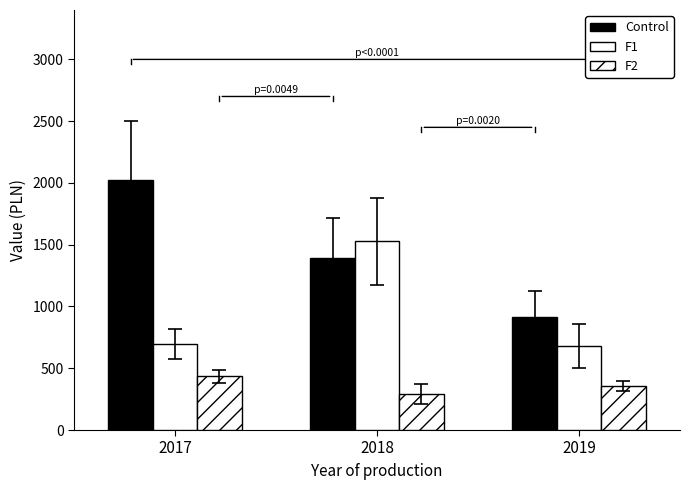

Which has a higher value, 2017 or 2018?

2017